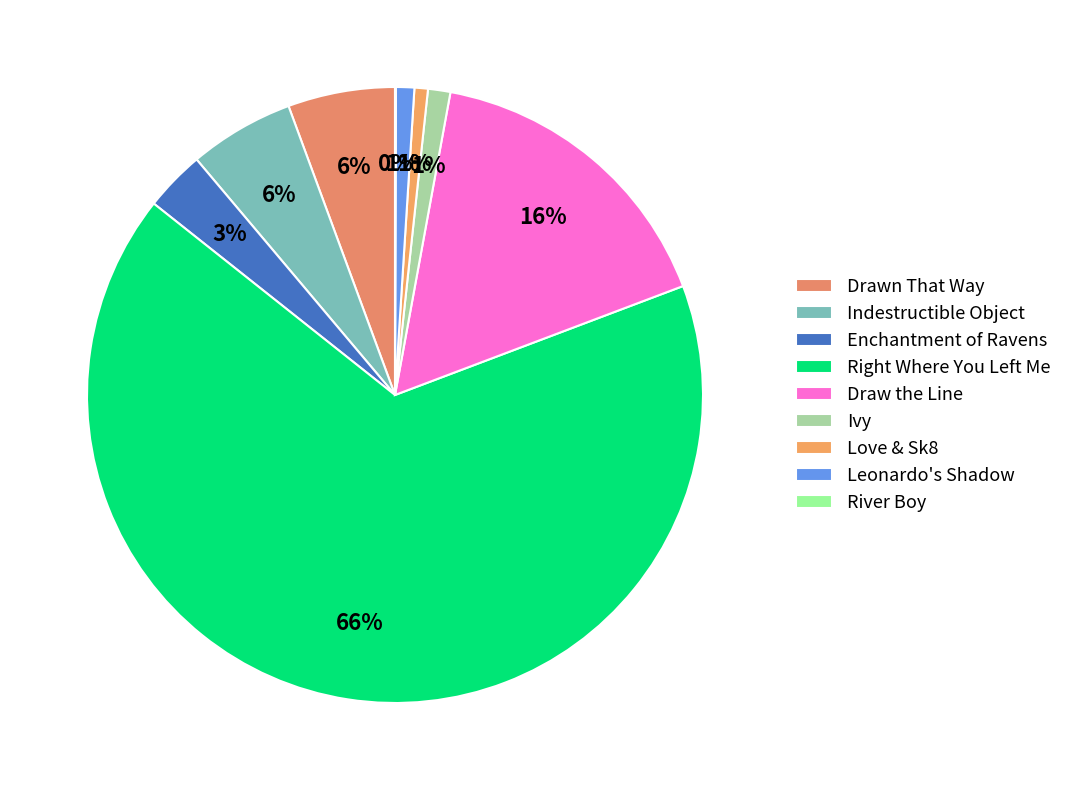

To the nearest percent, what percentage of the pie is Indestructible Object?

6%